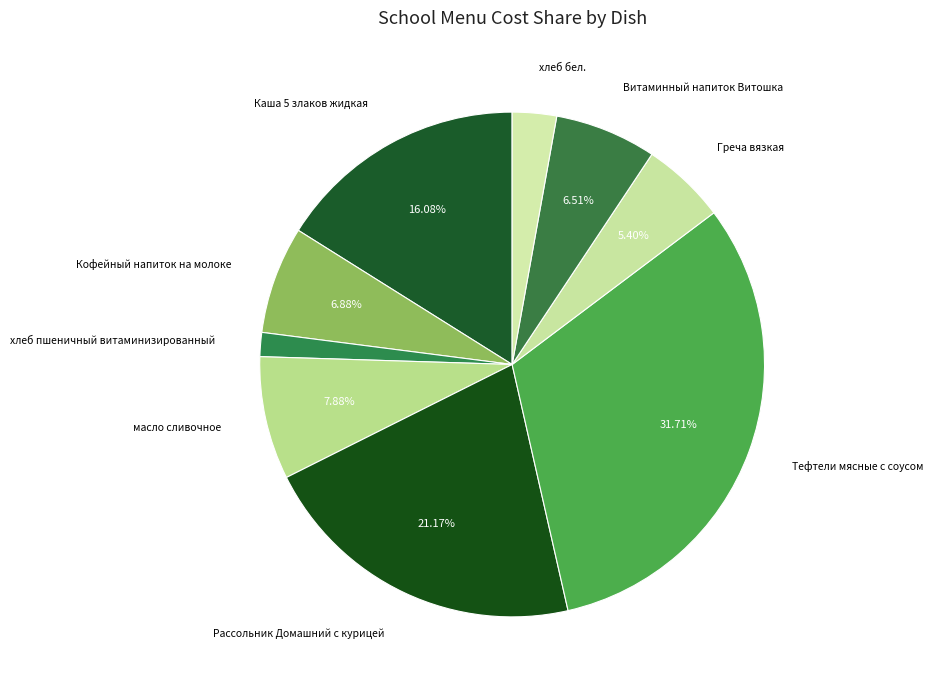

To the nearest percent, what is the average slice percentage?

11%